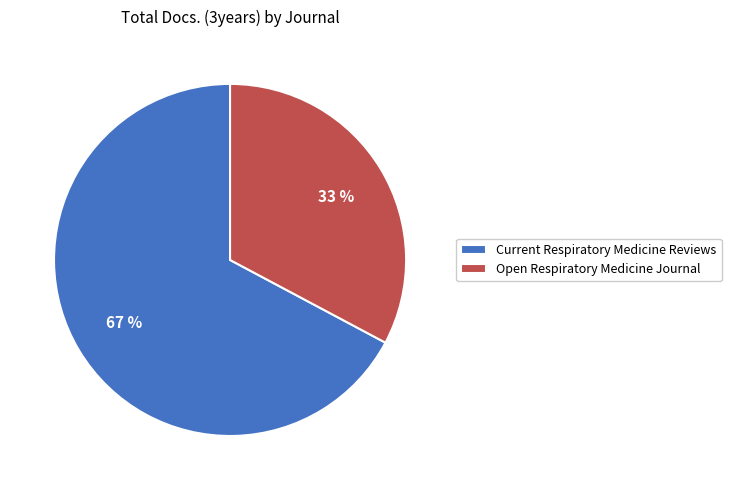

To the nearest percent, what is the difference between the Current Respiratory Medicine Reviews and Open Respiratory Medicine Journal slice percentages?

34%